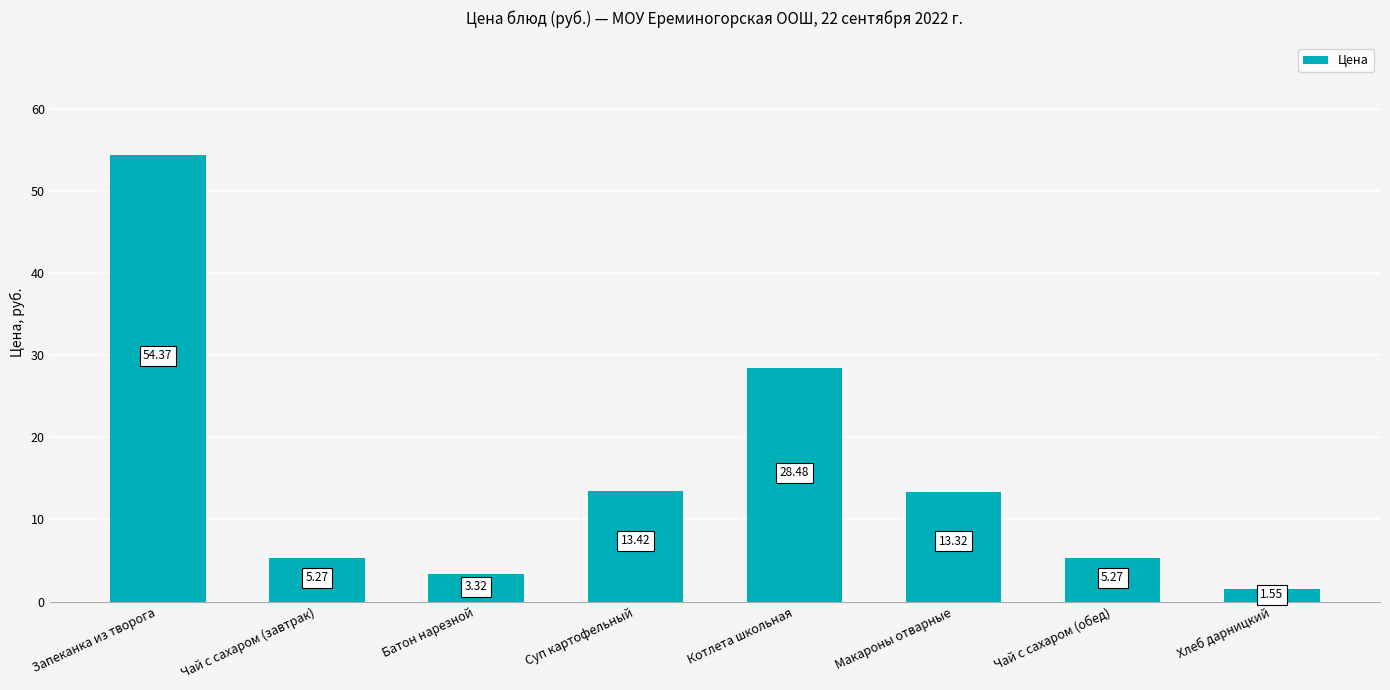

Which label corresponds to the smallest value in the chart?

Хлеб дарницкий